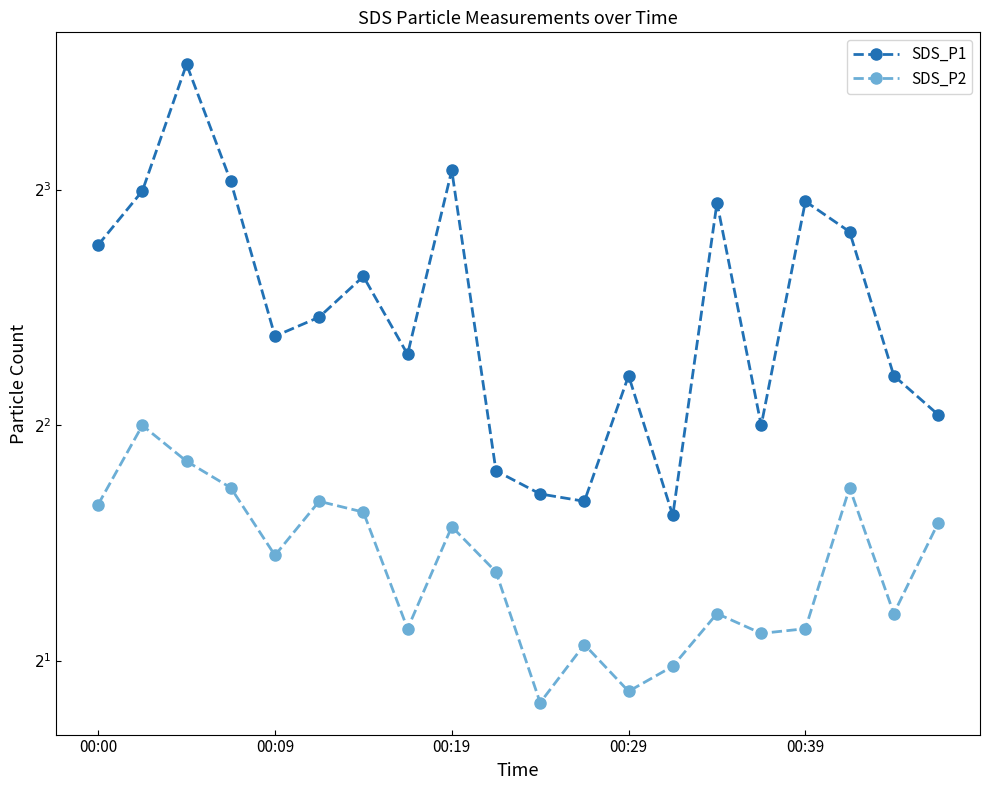

What is the total value across all series at 11?

5.3